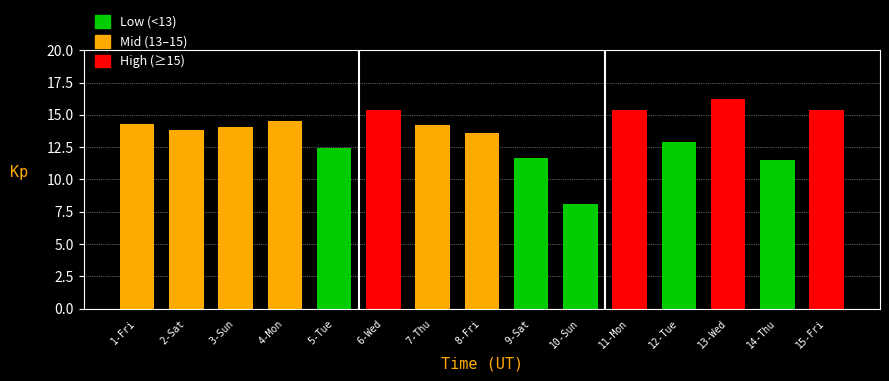

What is the value of the 6th bar from the left?

15.4